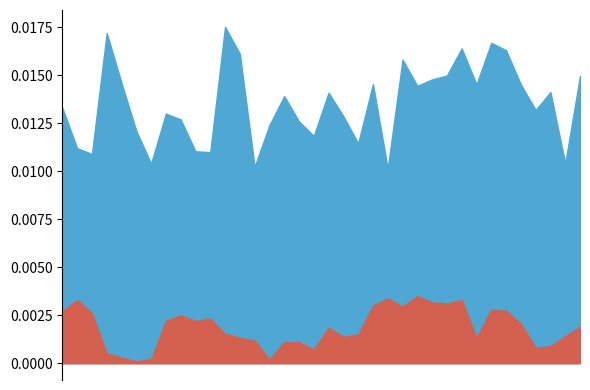

Rank the series by their average value, from highest to lowest.

Entrees, Sorties